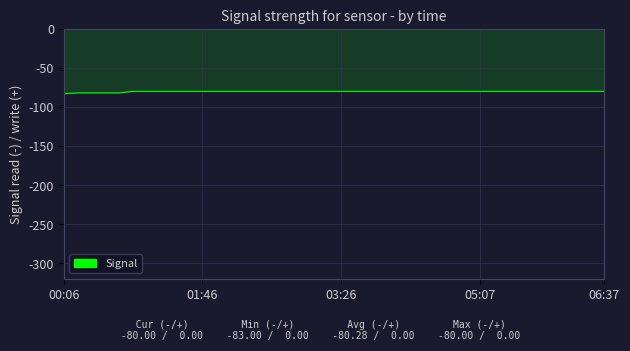

What is the greatest value displayed?

-80